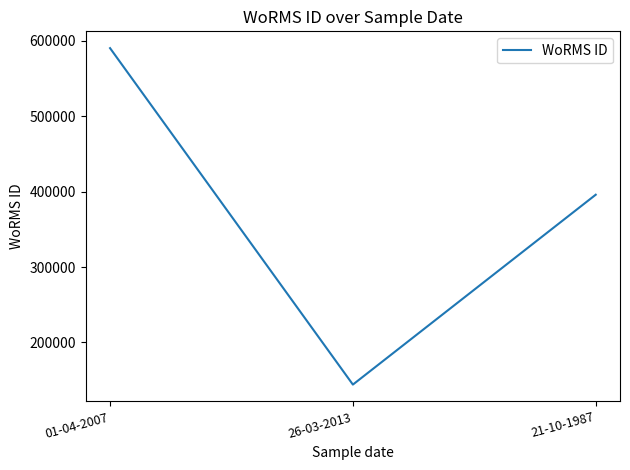

How many series are shown in this chart?

1